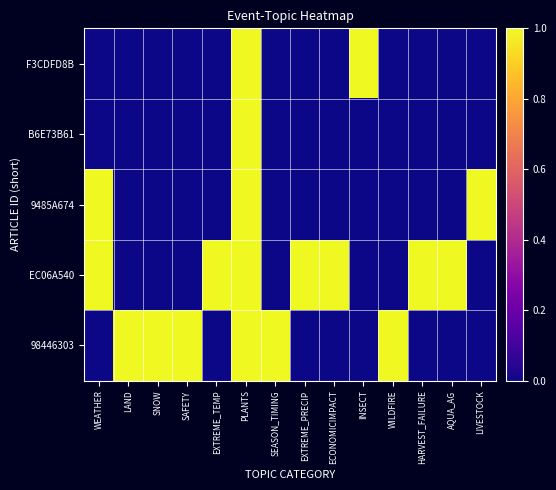

Which series has the largest range (max minus min)?

F3CDFD8B